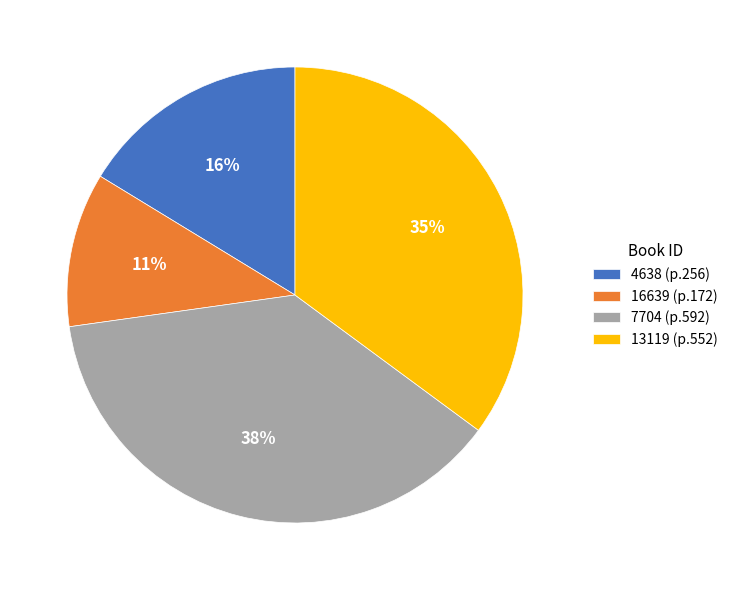

Which slice is the largest?

7704